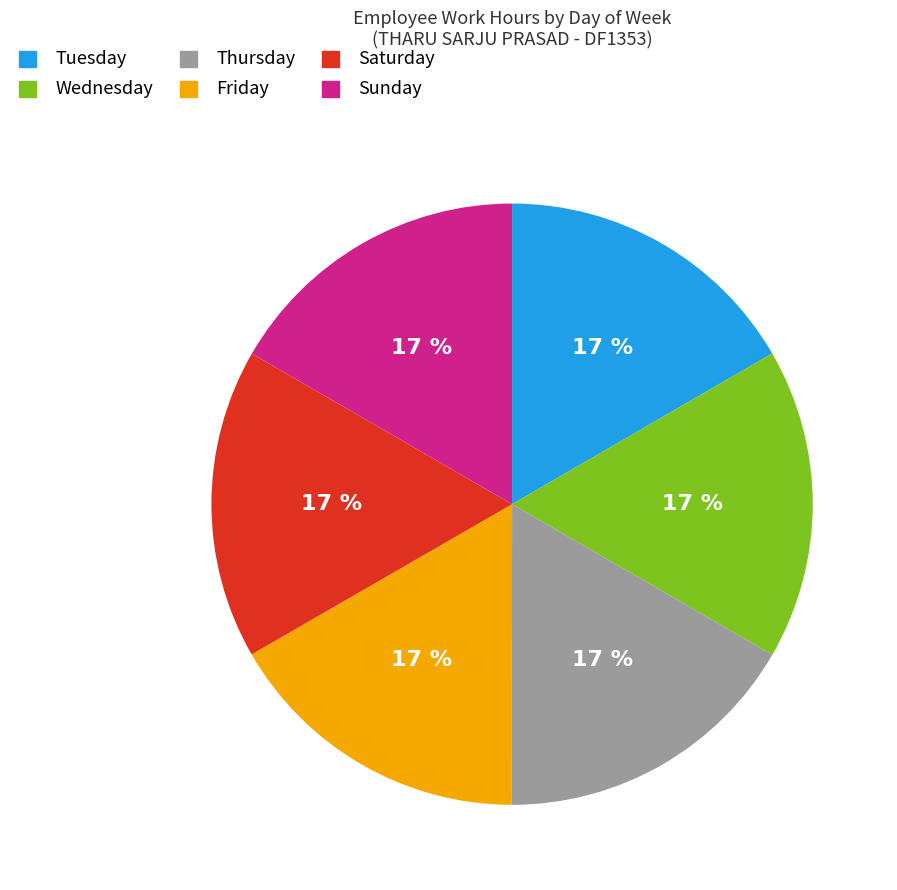

Is there any slice that represents more than half of the pie?

No